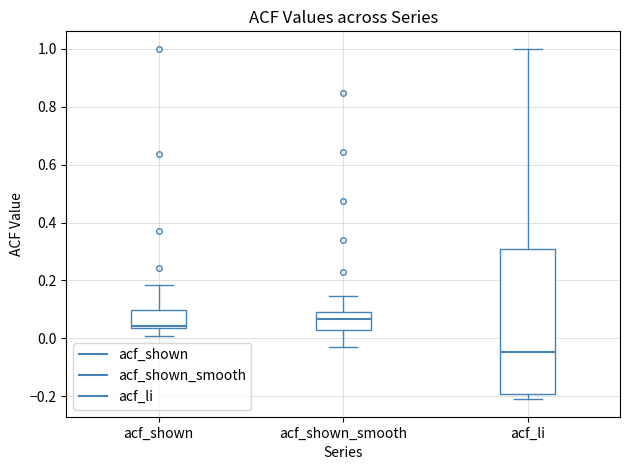

Comparing the boxes themselves (not the whiskers), which one is the tallest?

acf_li